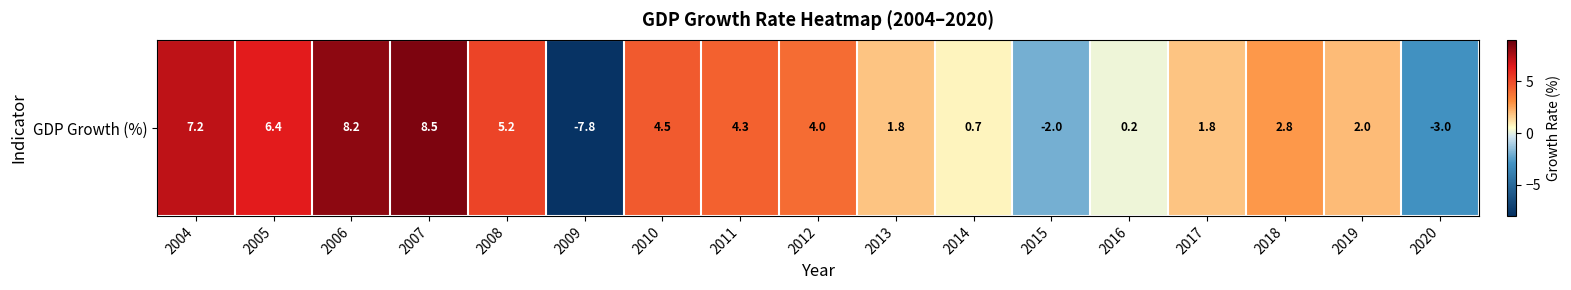

Reading left to right, transcribe all the data shown in this chart.

2004=7.2	2005=6.4	2006=8.2	2007=8.5	2008=5.2	2009=-7.8	2010=4.5	2011=4.3	2012=4.0	2013=1.8	2014=0.7	2015=-2.0	2016=0.2	2017=1.8	2018=2.8	2019=2.0	2020=-3.0